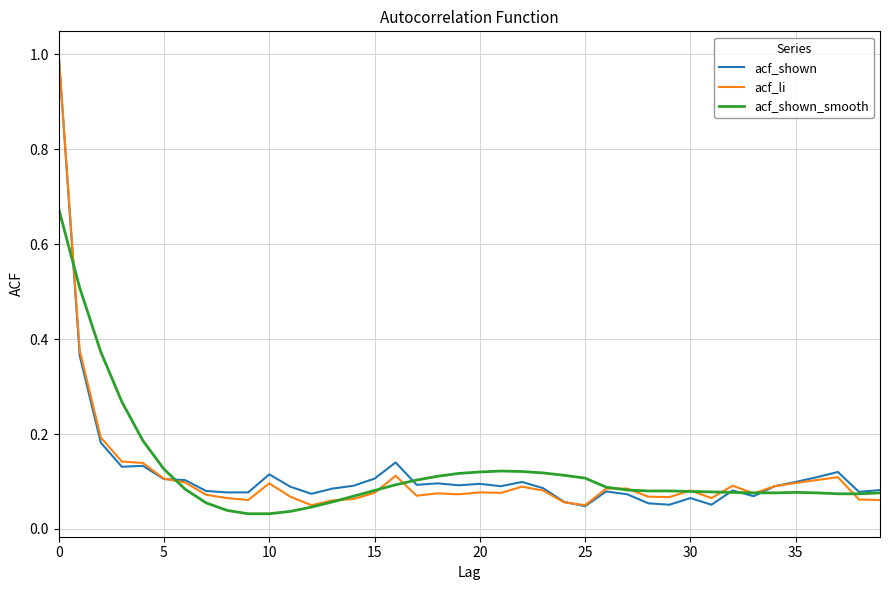

What is the greatest value displayed?

1.0